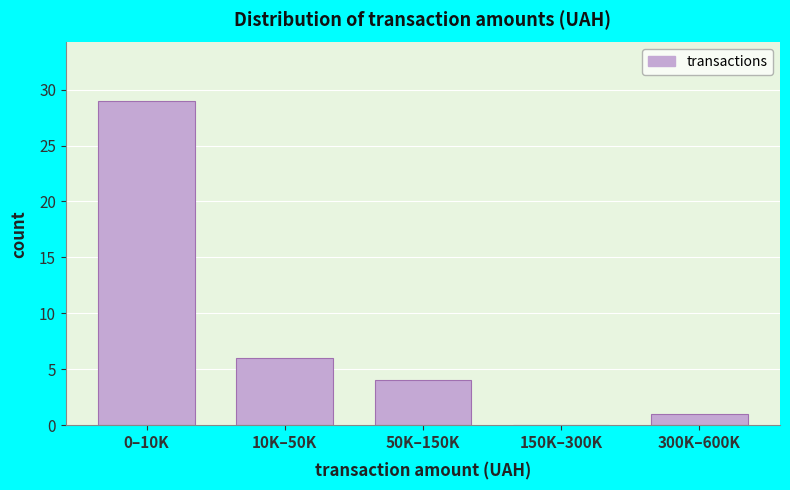

Reading left to right, what are all the values shown in this chart?

0–10K=29	10K–50K=6	50K–150K=4	150K–300K=0	300K–600K=1